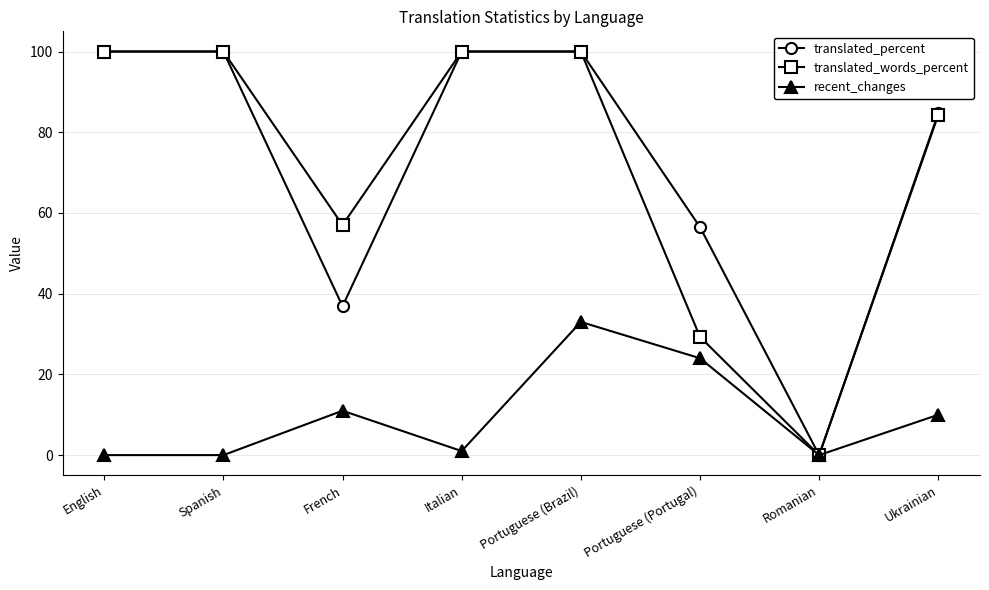

What are all the series names shown in the legend?

translated_percent, translated_words_percent, recent_changes